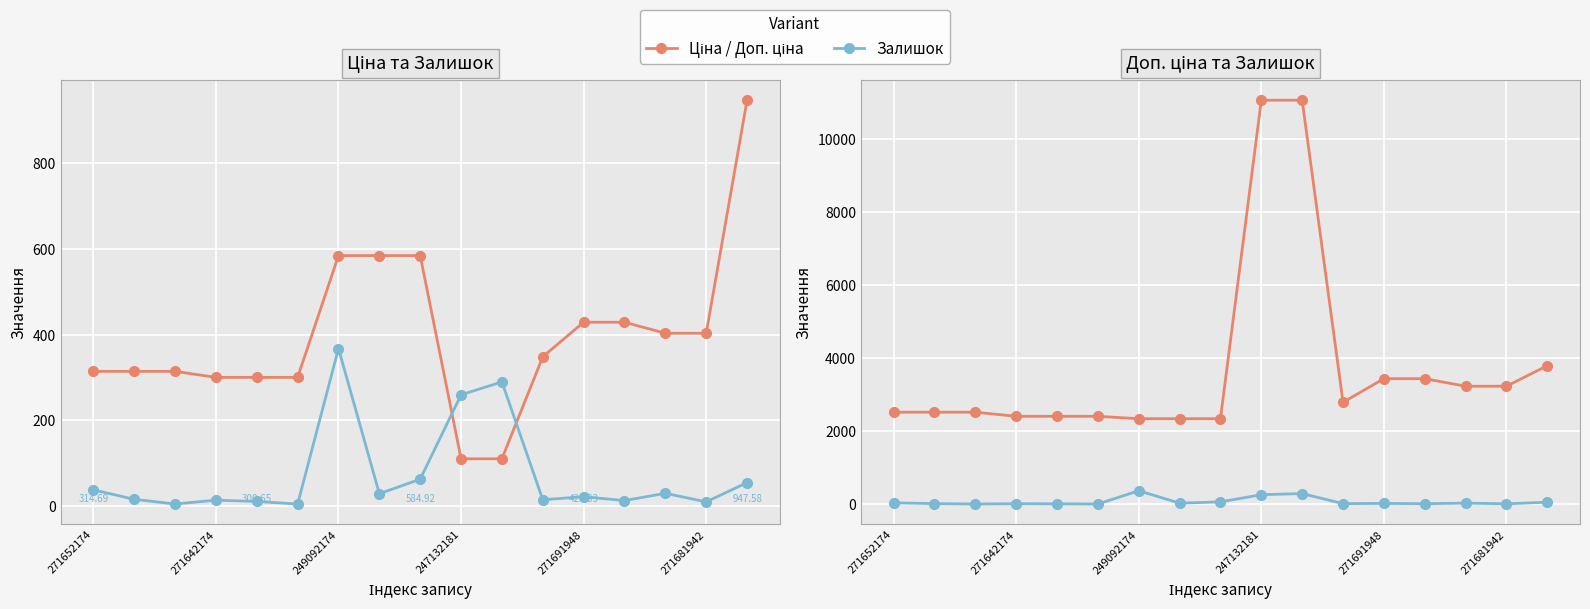

True or false: Ціна has more than 0 interior local peaks.

False